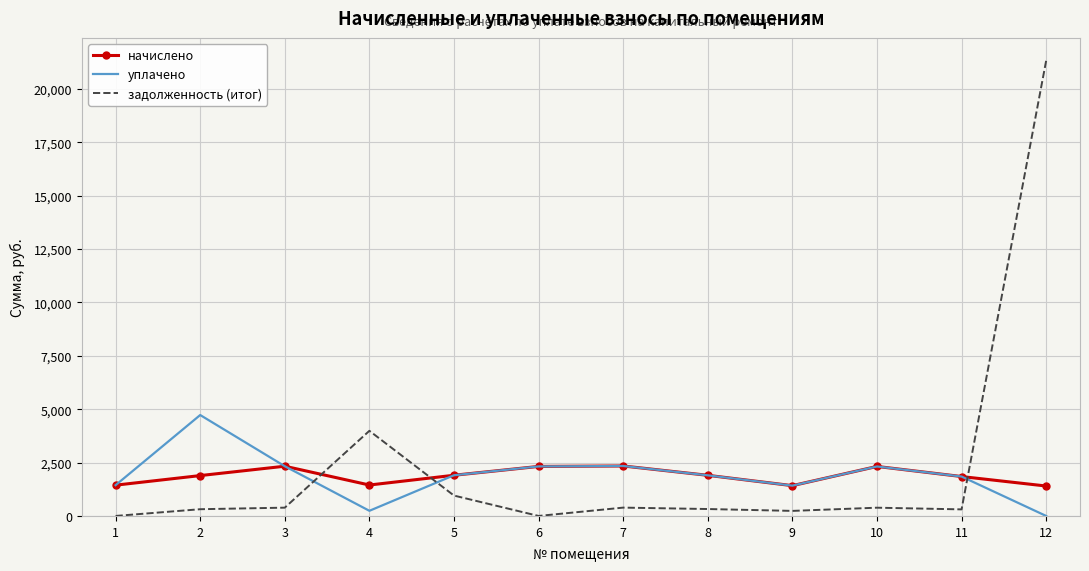

Is the value of задолженность (итог) at 11 greater than the value of уплачено at 6?

No